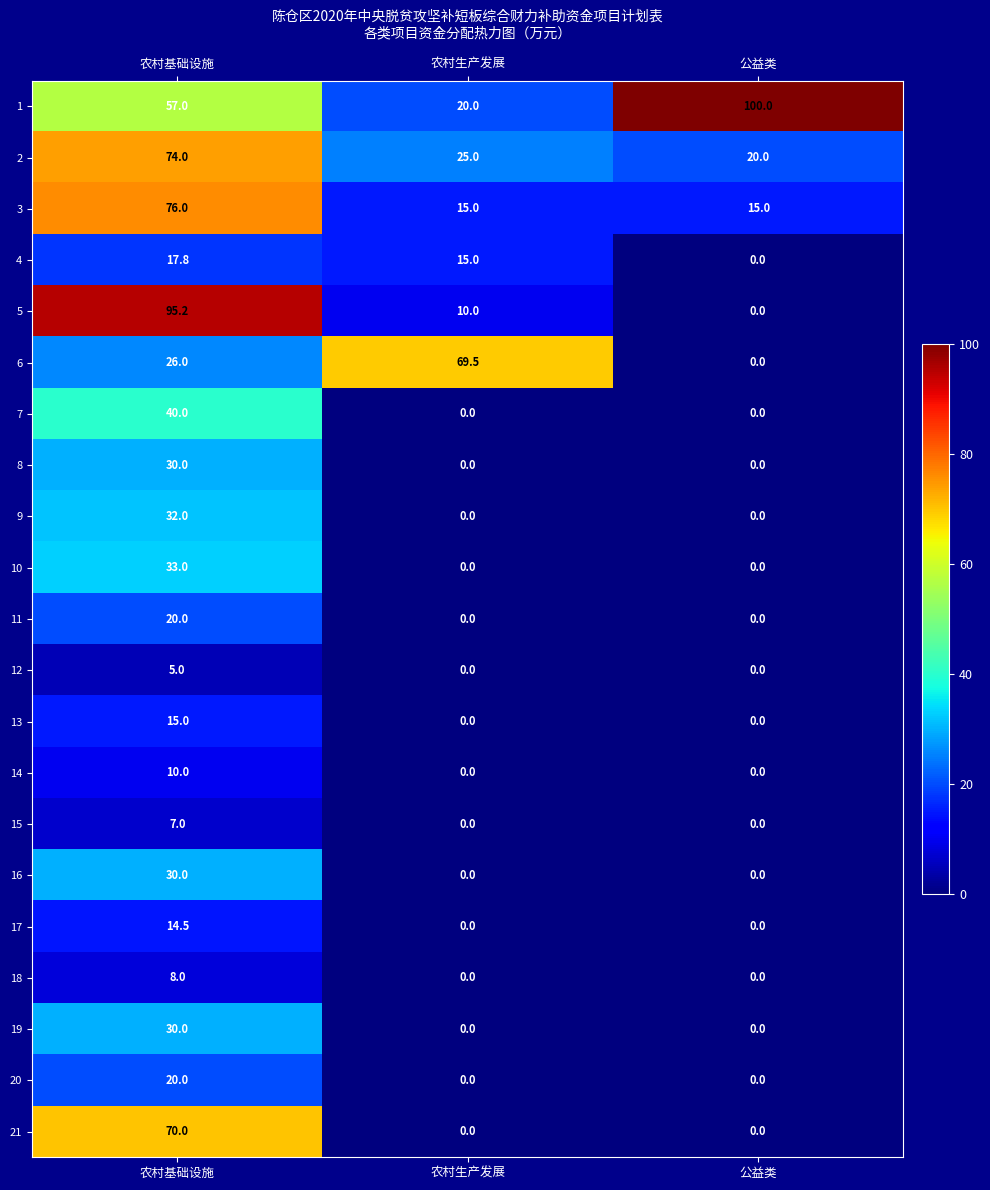

Which series has the widest spread of values?

5